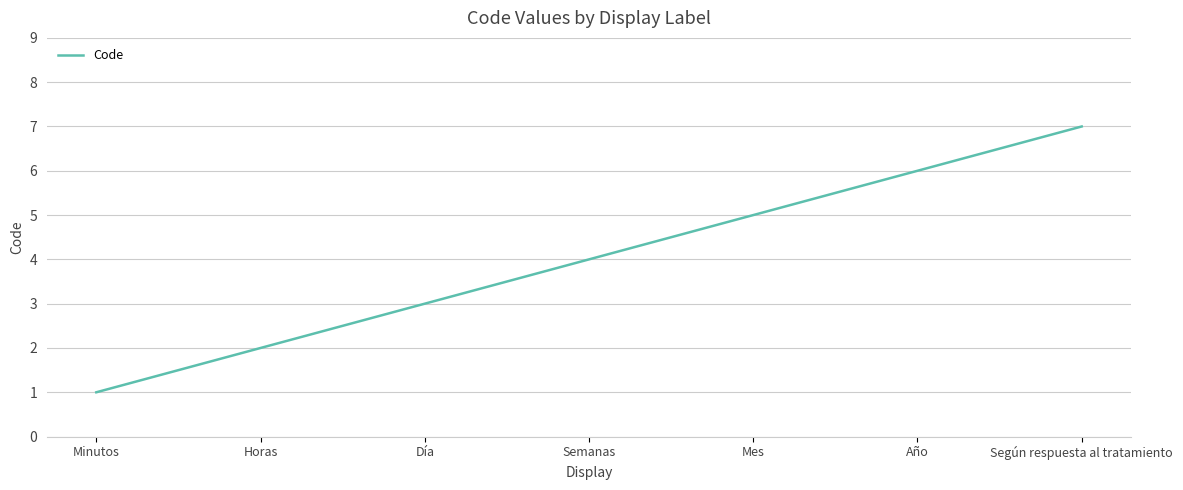

The chart shows a value of 2 at Horas. True or false?

True